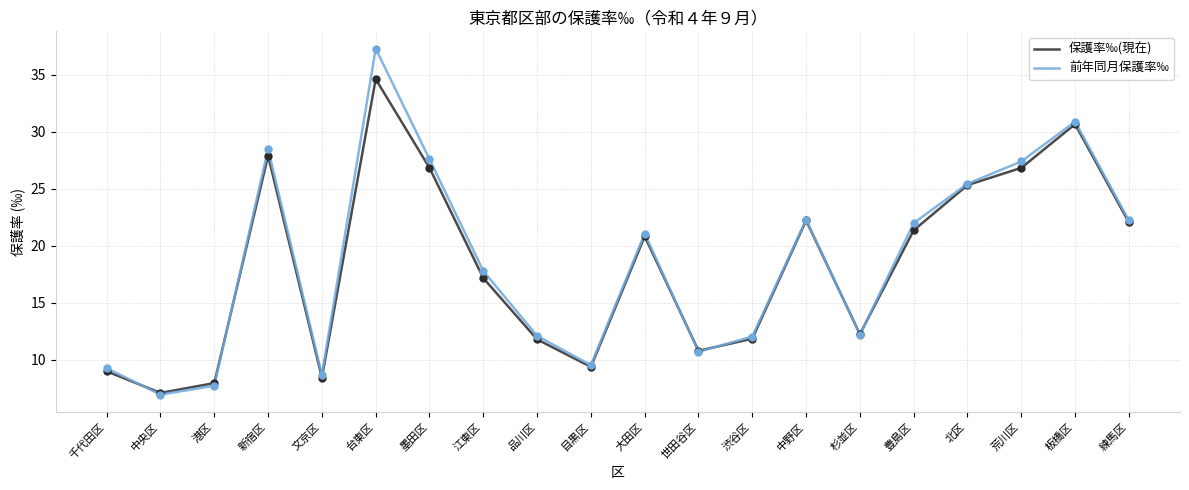

Is the value of 前年同月保護率‰ at 江東区 greater than the value of 保護率‰(現在) at 品川区?

Yes